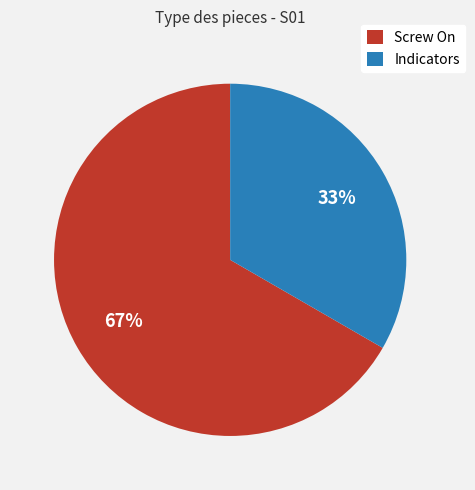

Count the number of slices in the pie.

2